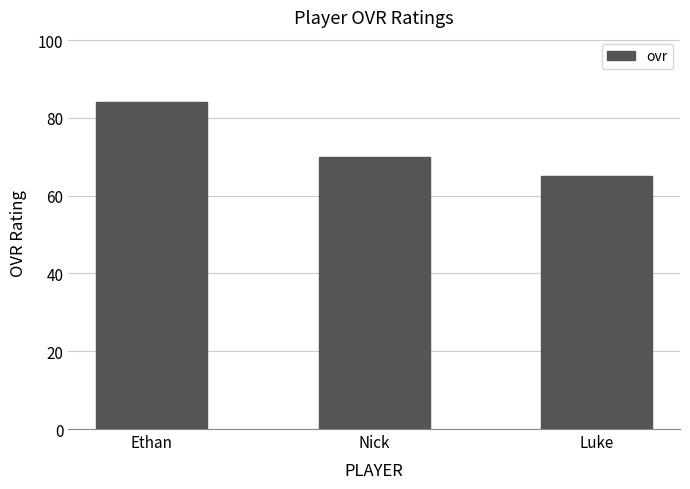

Between Nick and Ethan, which is larger?

Ethan